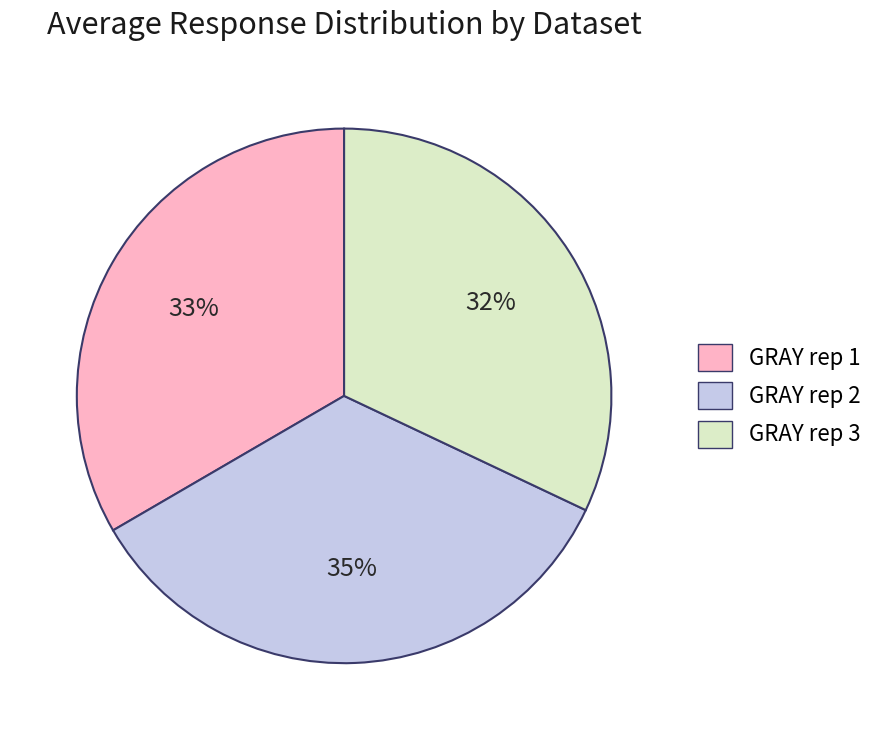

Is there a majority slice in this chart?

No